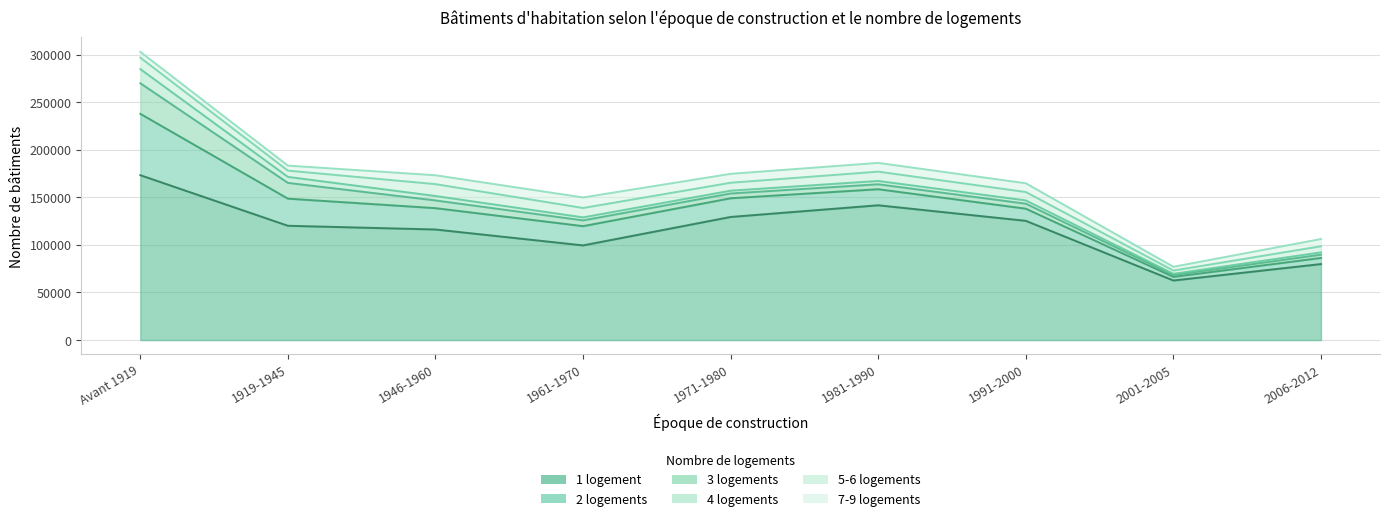

Which series has the widest spread of values?

1 logement